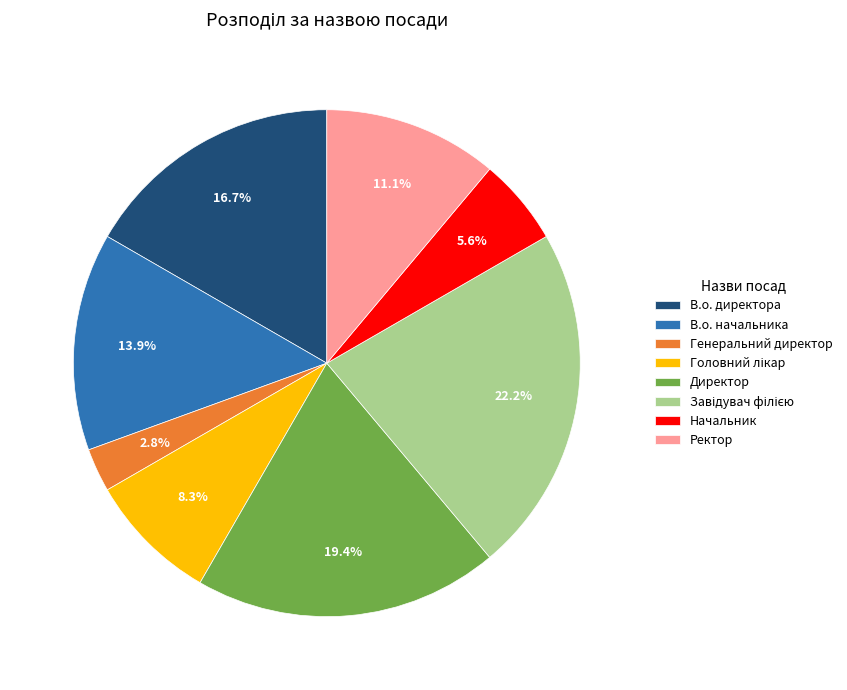

What percentage is NOT represented by Ректор?

88.9%